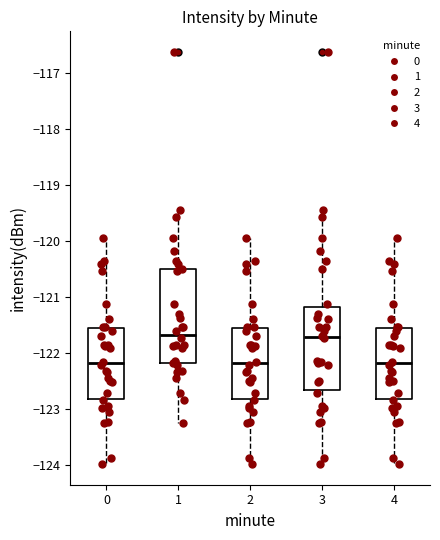

Reading left to right, transcribe this box plot: for each box, give where its median line is, the range the box spans, and where its two whiskers end, as read against the y-axis. The values are not printed on the chart, so give them approximately, as read against the axis.

0: median -122.2, box -122.8 to -121.6, whiskers -124.0 to -119.9
1: median -121.7, box -122.2 to -120.5, whiskers -123.3 to -119.4
2: median -122.2, box -122.8 to -121.6, whiskers -124.0 to -119.9
3: median -121.7, box -122.7 to -121.2, whiskers -124.0 to -119.4
4: median -122.2, box -122.8 to -121.6, whiskers -124.0 to -119.9